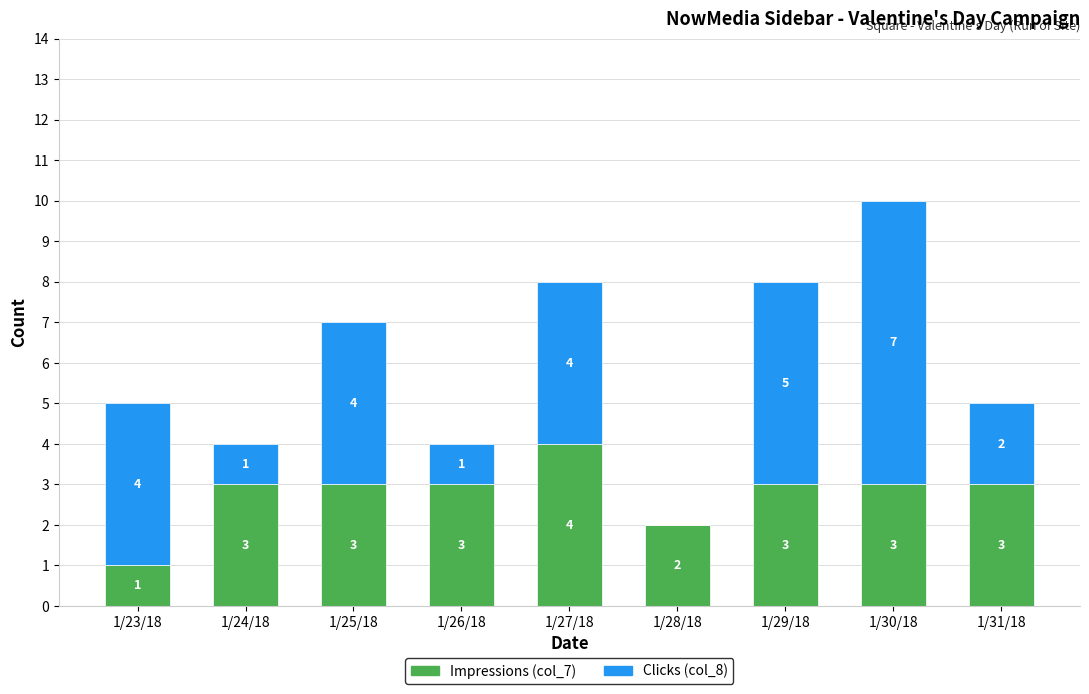

What is the total value across all series at 1/26/18?

4